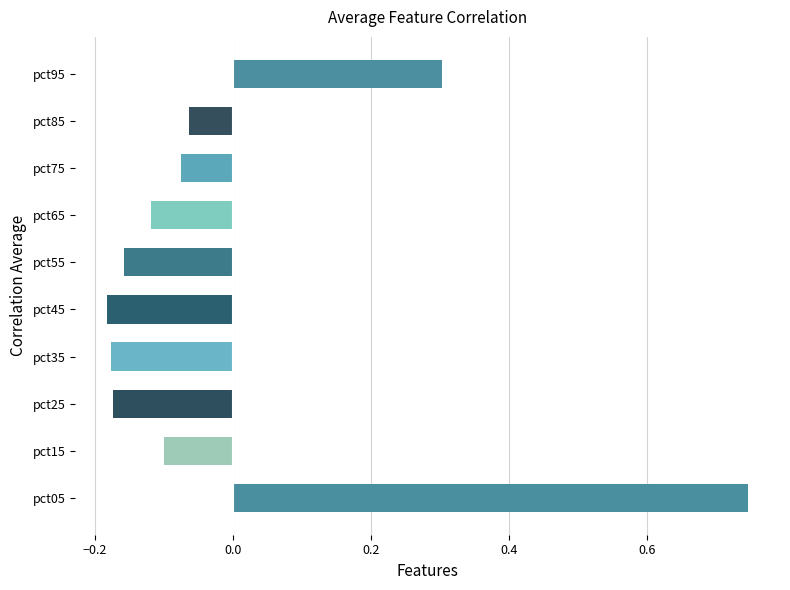

Which has a higher value, pct75 or pct25?

pct75